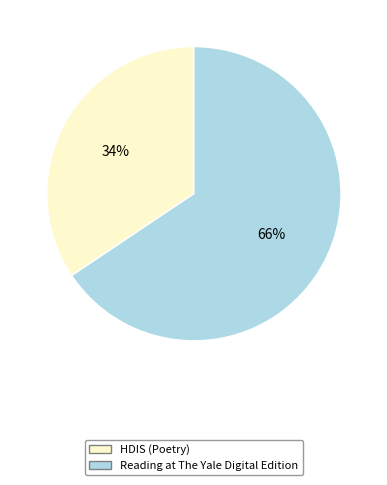

Combined, do Reading at The Yale Digital Edition and HDIS (Poetry) account for over 50%?

Yes